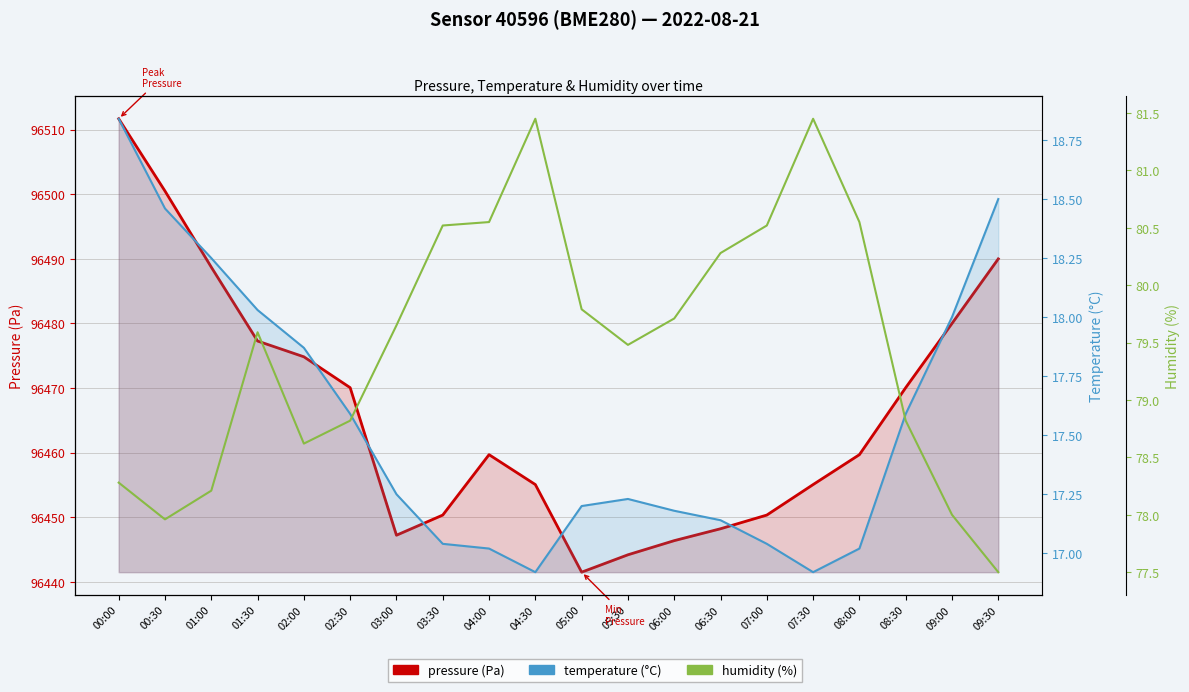

Which series has the largest range (max minus min)?

pressure (Pa)